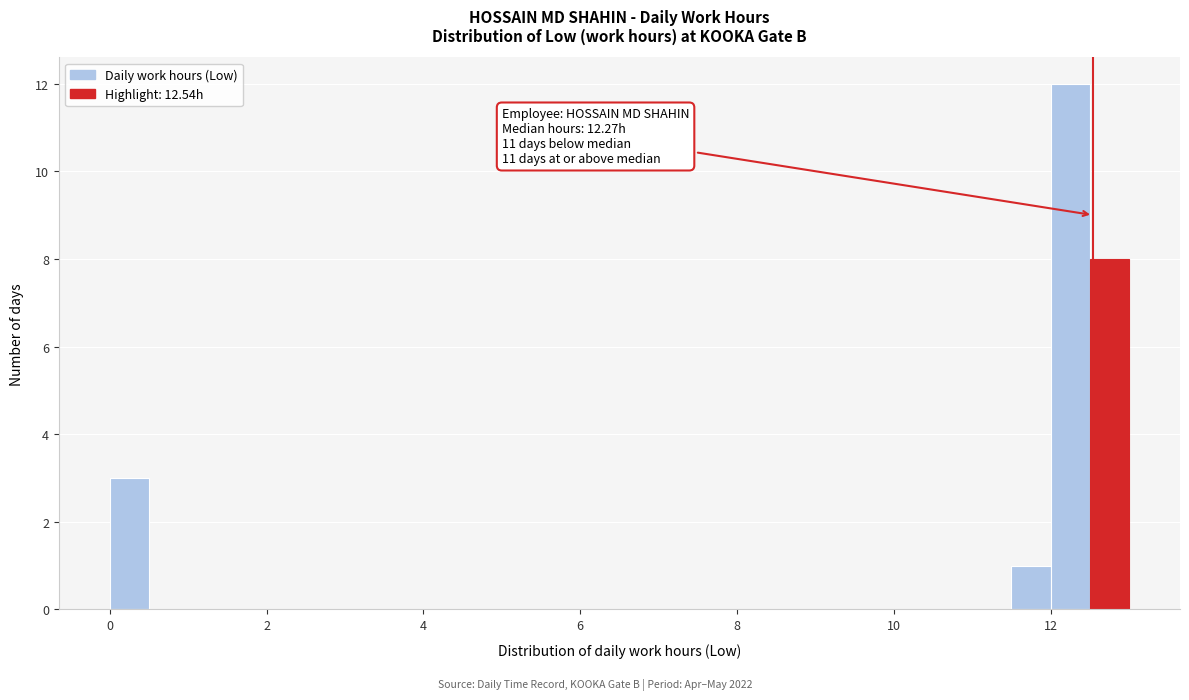

Around what value on the x-axis is the tallest bar? Give the approximate position of its centre, as read against the axis.

12.2